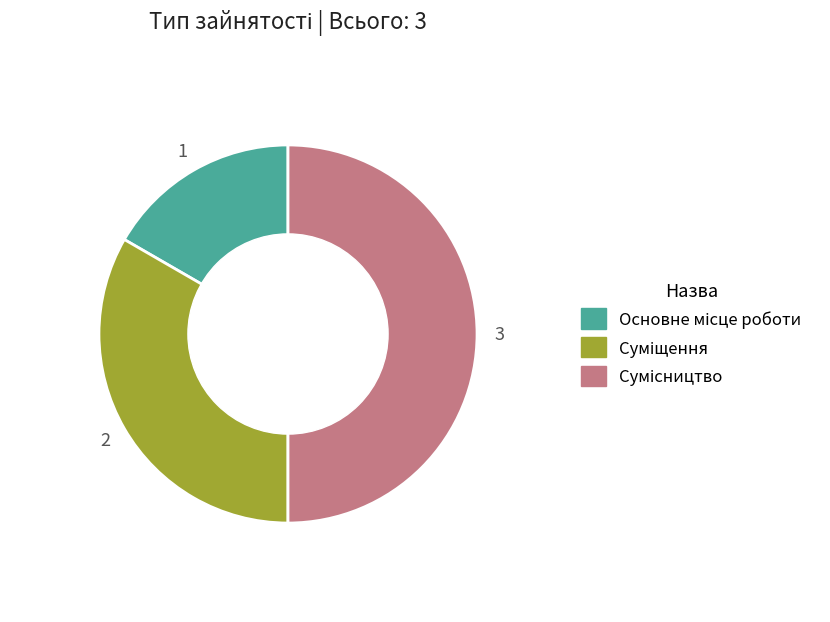

To the nearest percent, what is the combined percentage of Основне місце роботи and Сумісництво?

67%